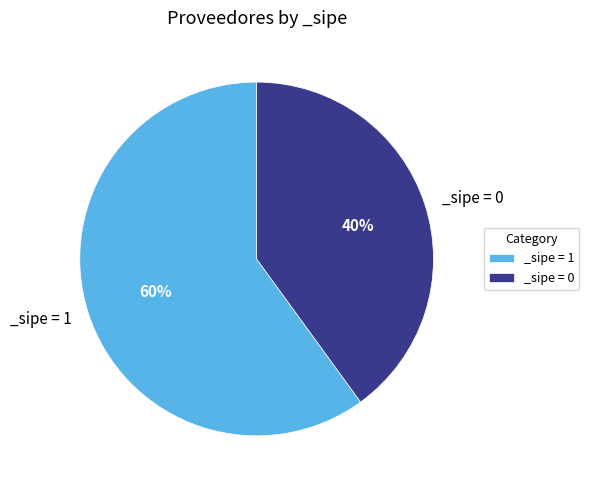

To the nearest percent, what portion does _sipe = 1 represent?

60%